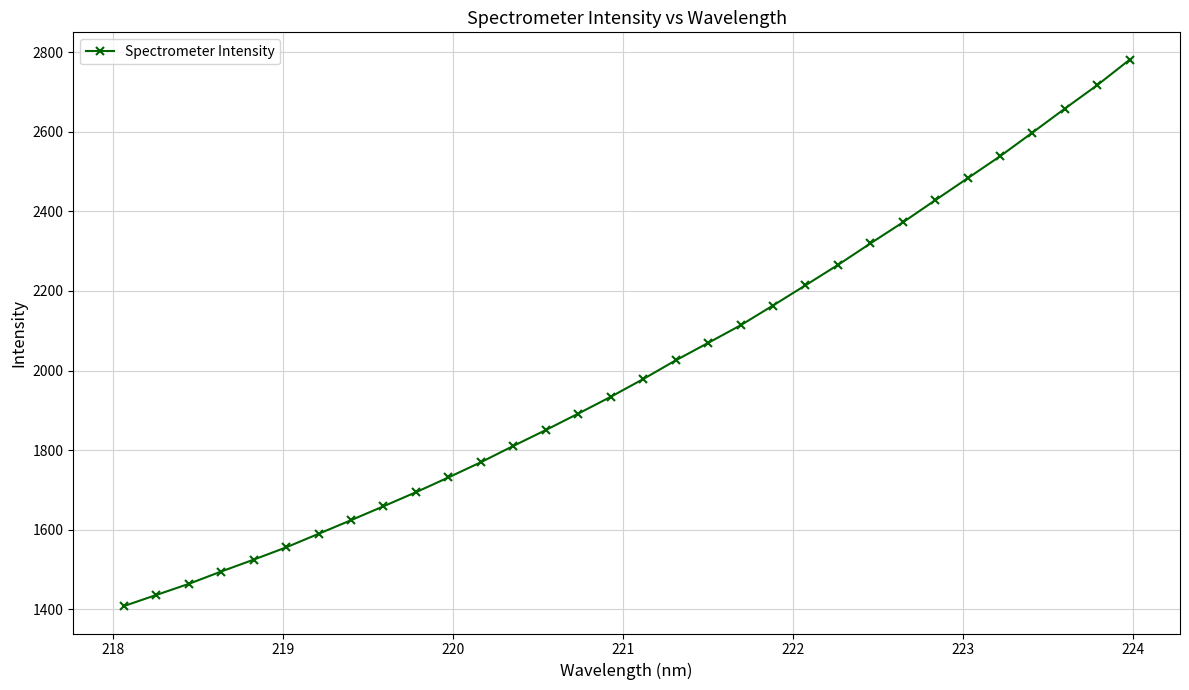

Count the number of categories in the chart.

32